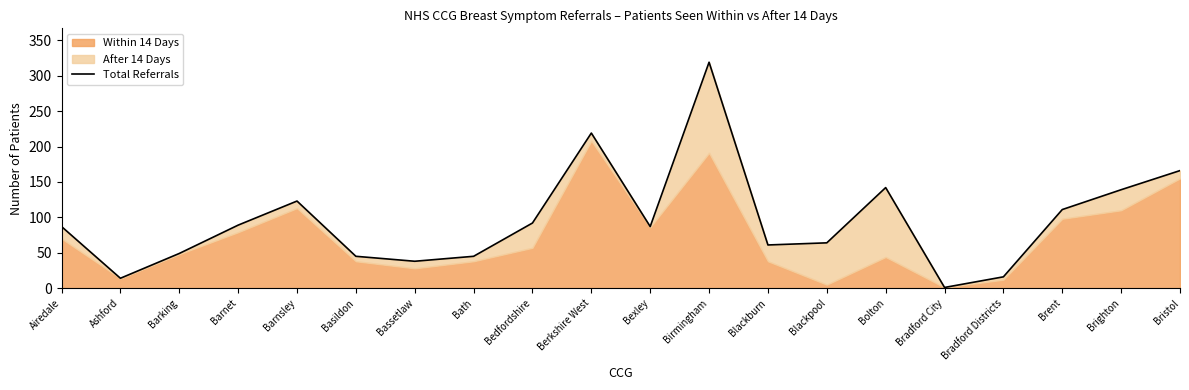

True or false: there are more than 0 points higher than both neighbors.

True